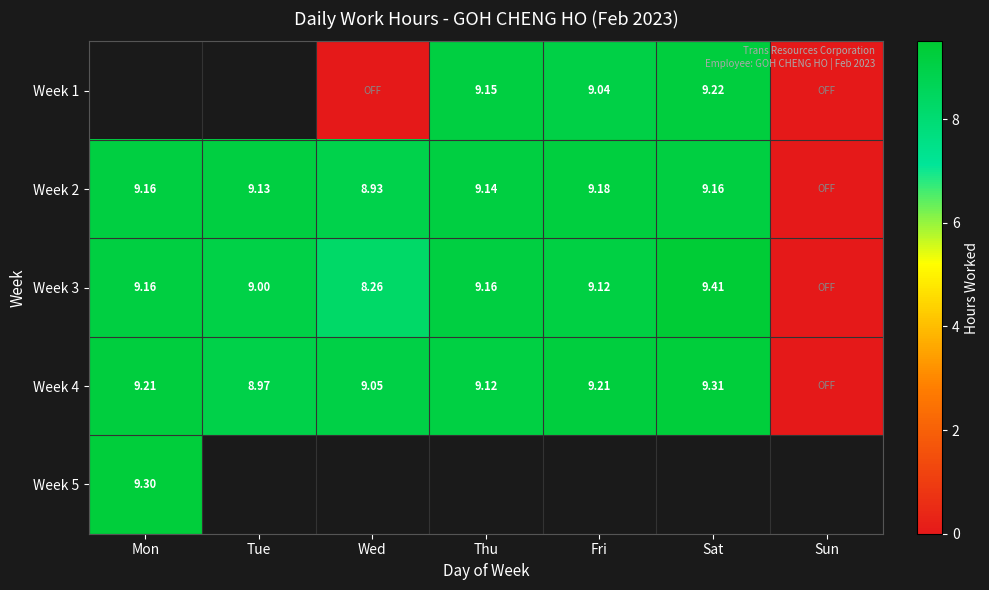

How many values in Week 3 are above zero?

6